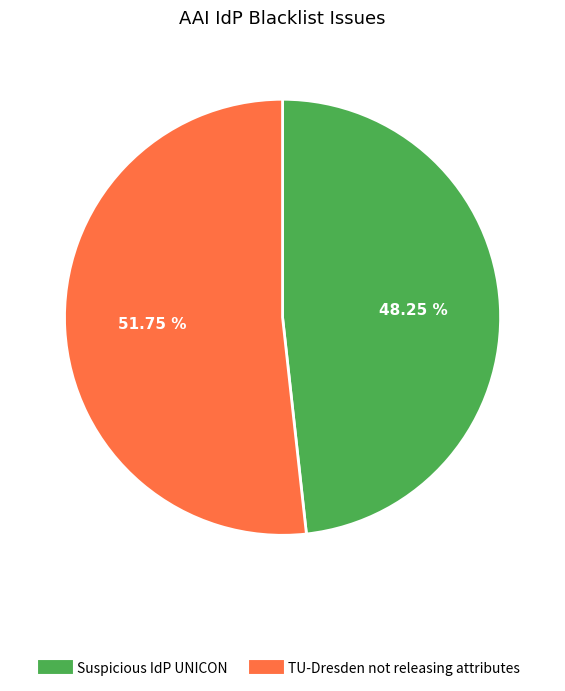

What is the ratio of the value at TU-Dresden not releasing attributes to the value at Suspicious IdP UNICON?

1.1